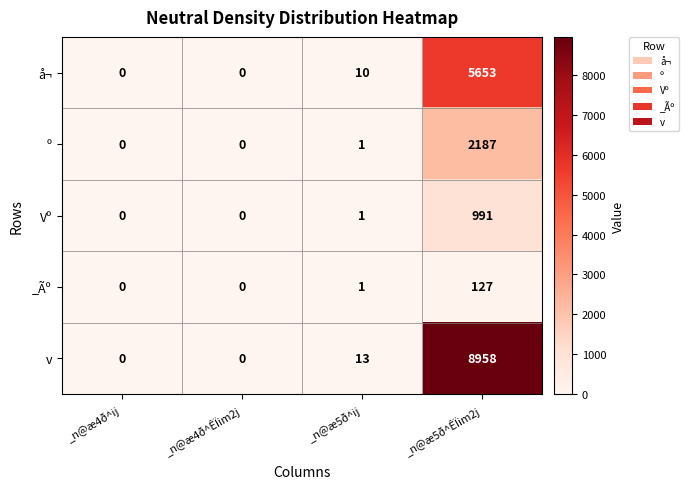

The value of å¬ at _n@æ4ð^ÊÏim2j is -3311. True or false?

False